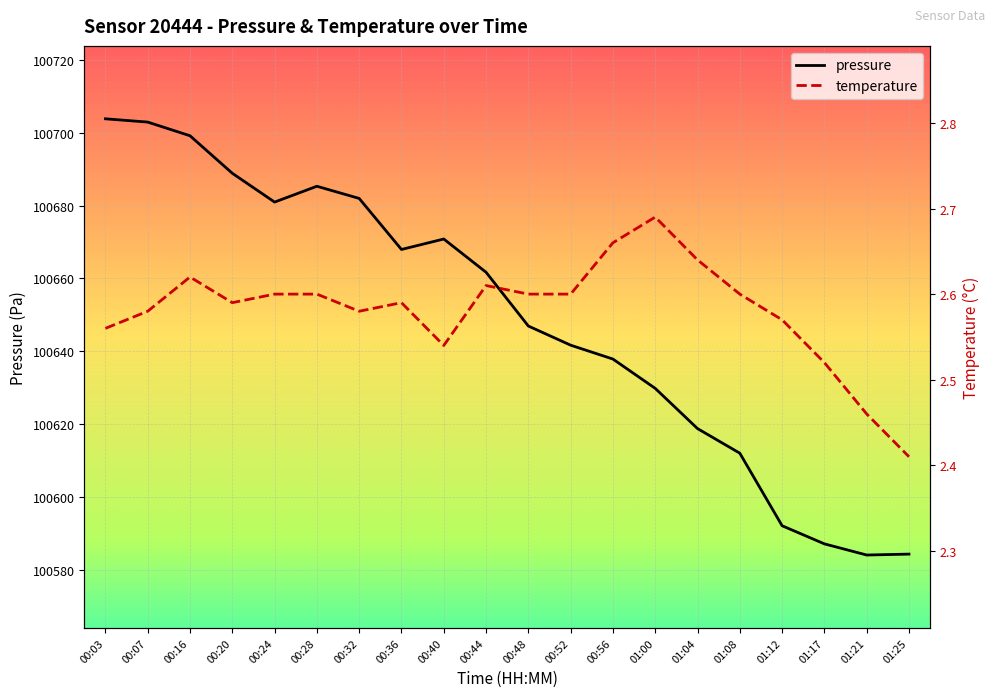

How many interior local peaks does the temperature series have?

4